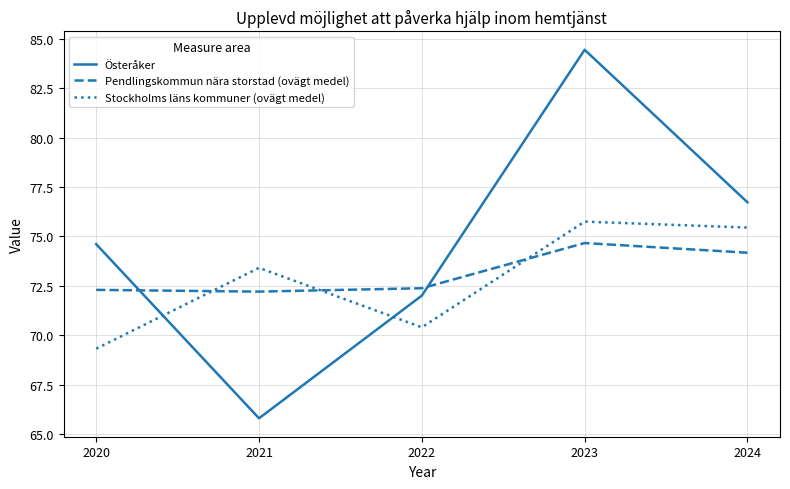

Does the chart display data point markers on the line(s)?

No